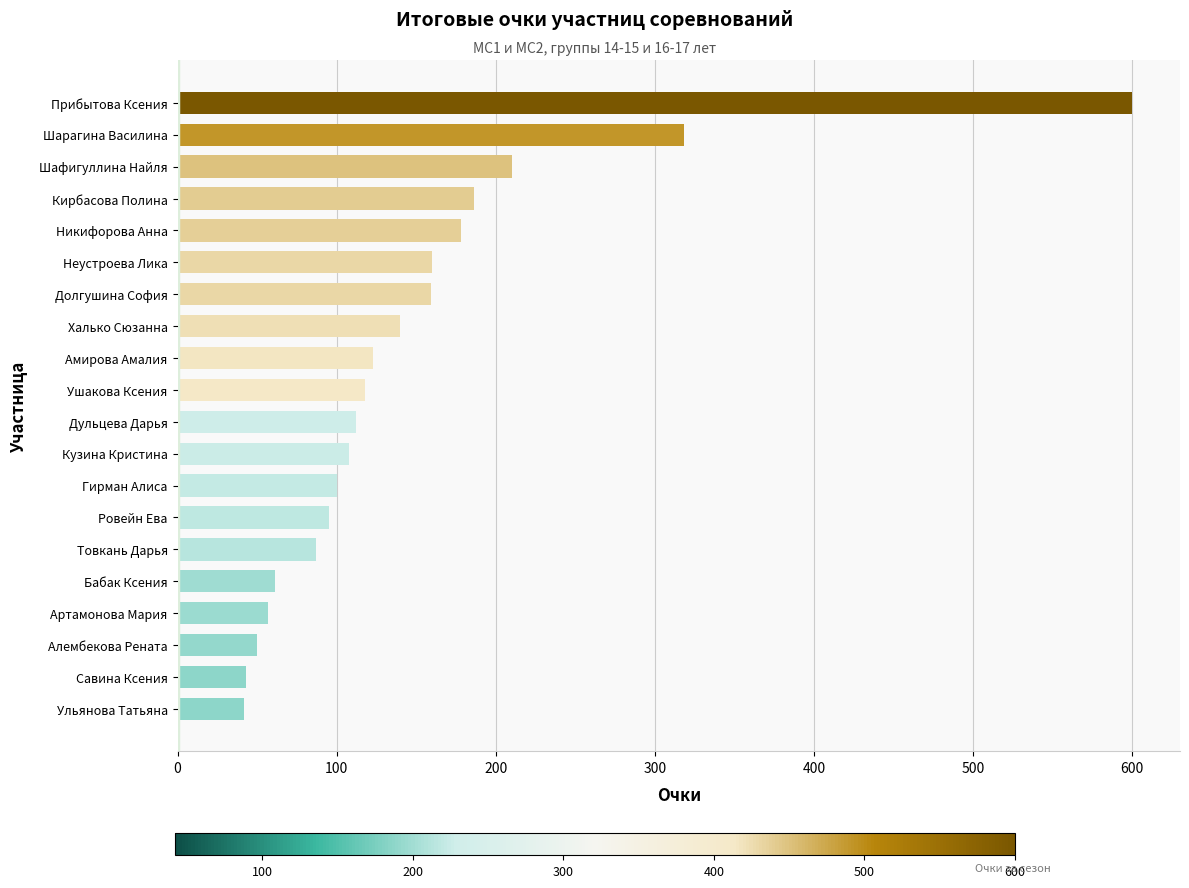

The value at Шарагина Василина is 318. True or false?

True